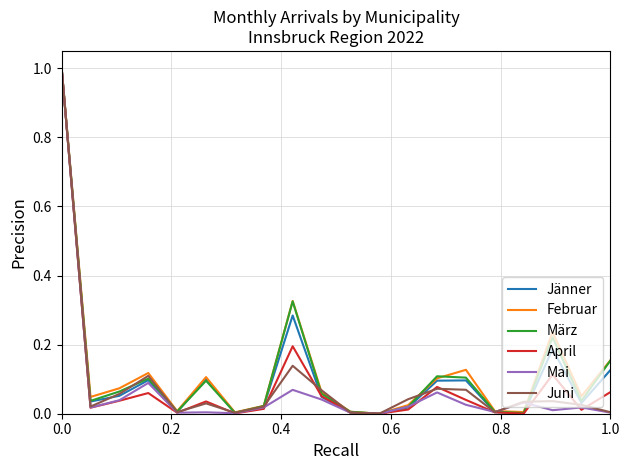

What is the maximum value for April?

1.0